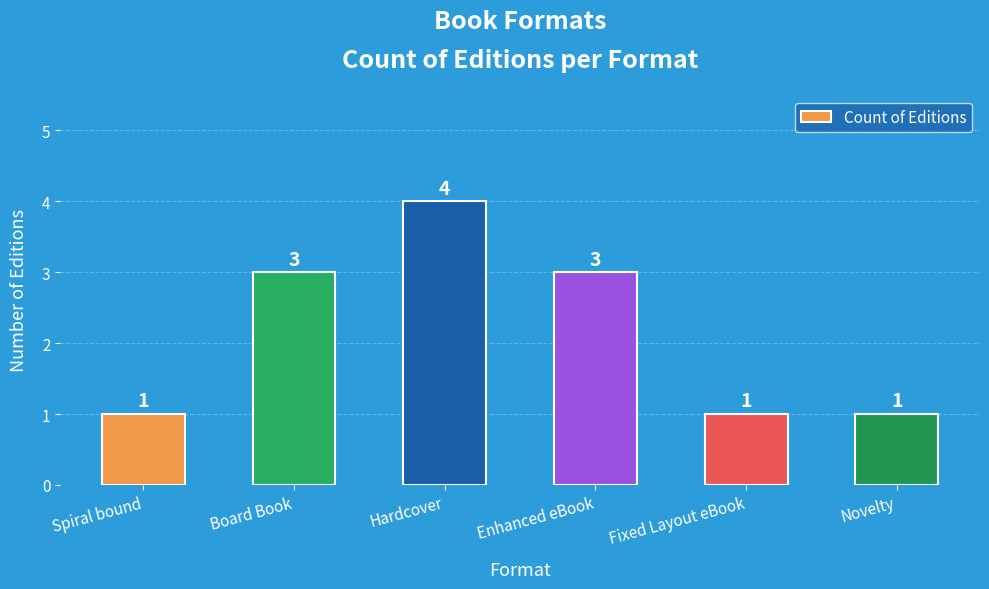

What is the approximate value at Enhanced eBook?

3